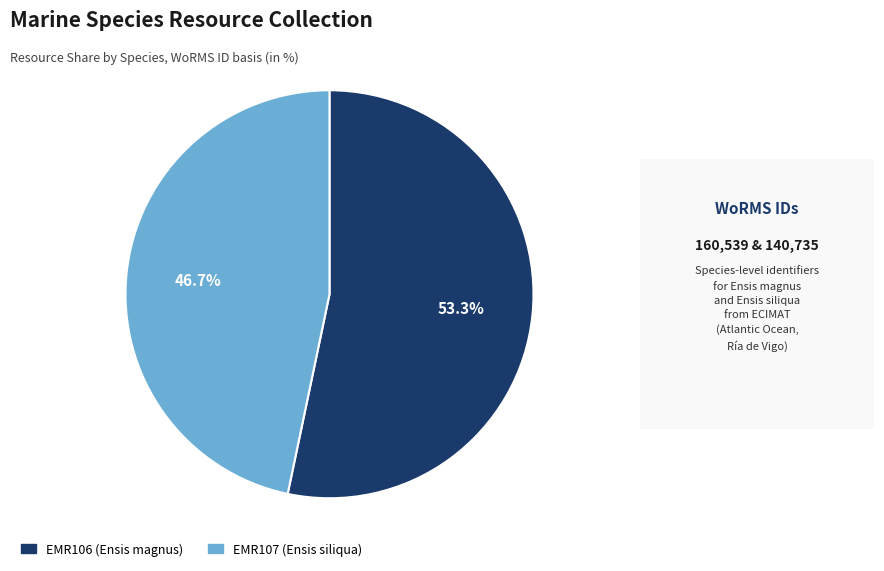

Which slice is the smallest?

EMR107 (Ensis siliqua)